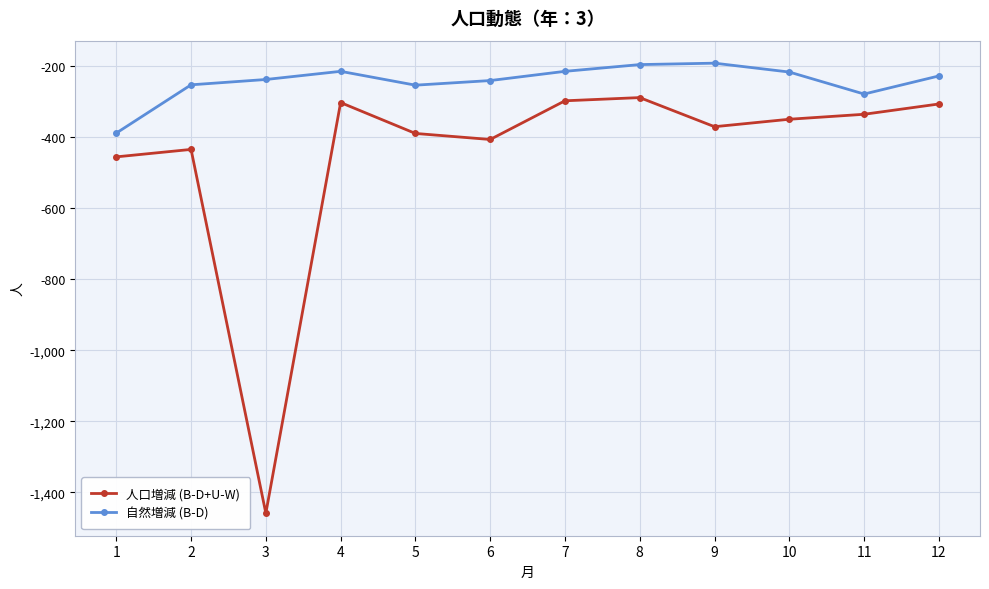

What is the value of the 人口増減 (B-D+U-W) point at the 5th from the left?

-389